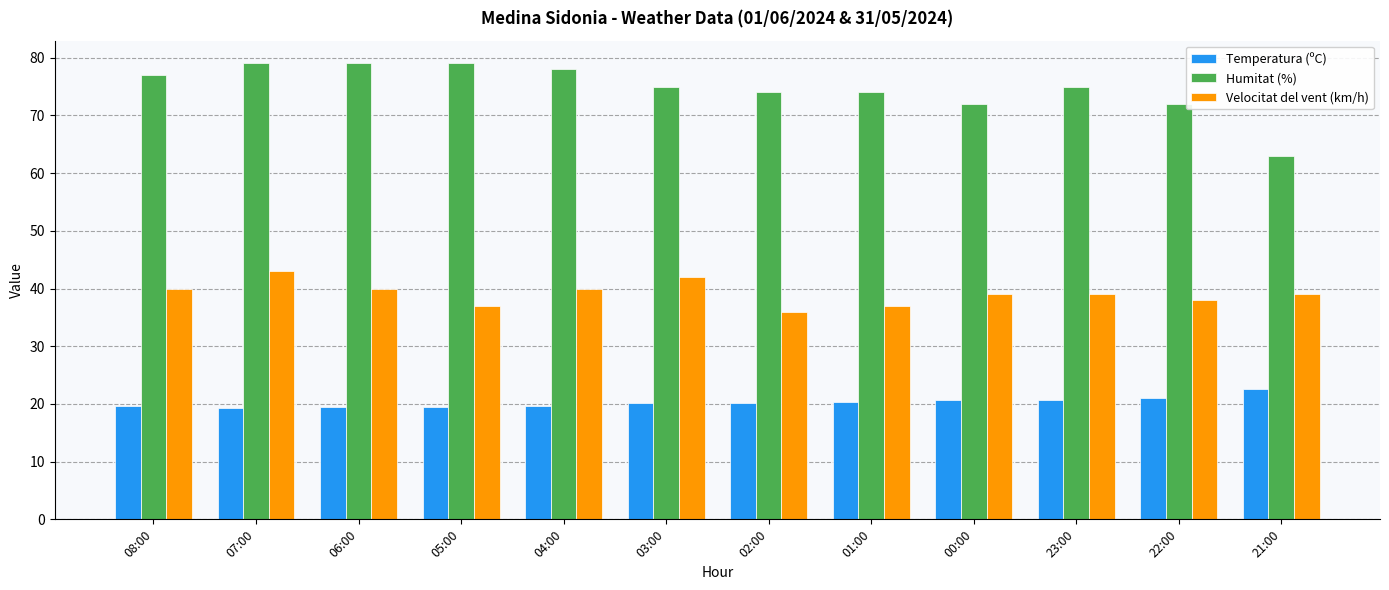

What is the average value of the Humitat (%) series?

74.8